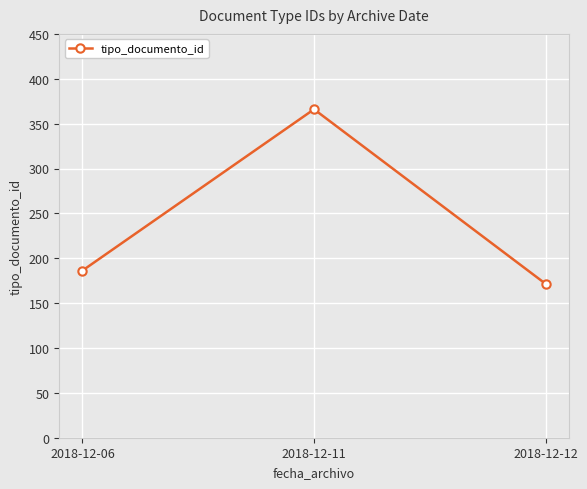

What is the approximate value at 2018-12-12?

171.5